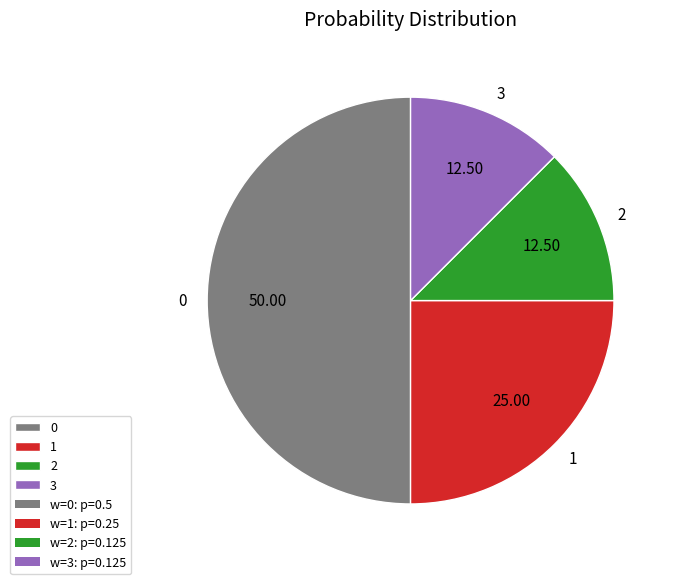

Combined, do 1 and 0 account for over 50%?

Yes